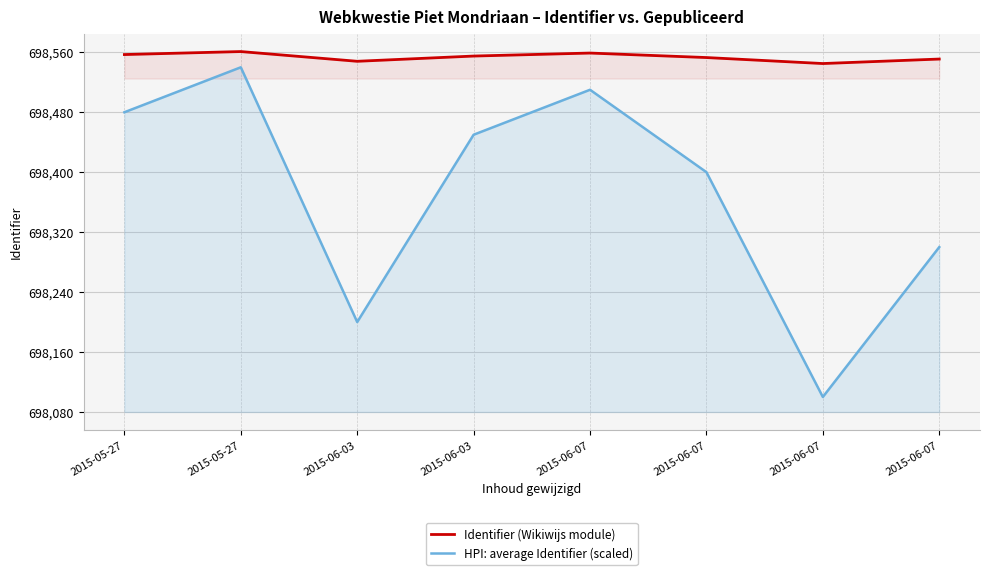

Rank the series at 2015-06-07 from lowest to highest value.

HPI: average Identifier (scaled), Identifier (Wikiwijs module)